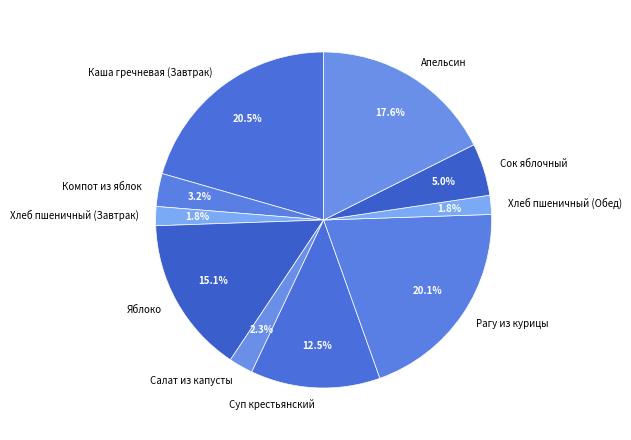

To the nearest percent, what percentage of the pie is Хлеб пшеничный (Обед)?

2%